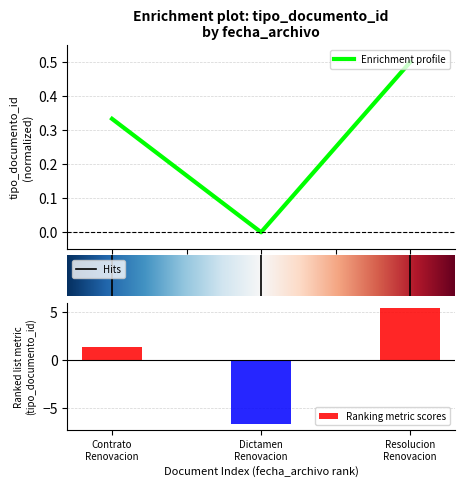

How many positive values does the Enrichment profile series have?

2